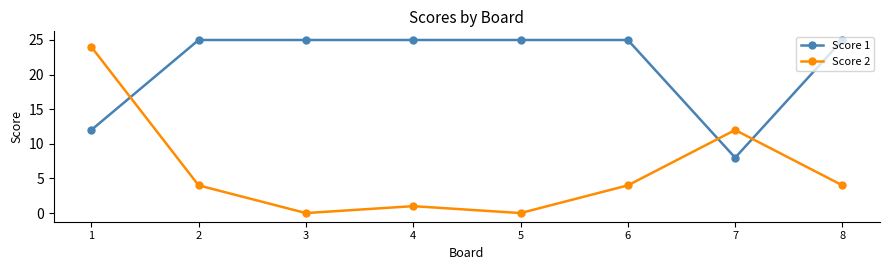

True or false: Score 2 and Score 1 cross at least once.

True